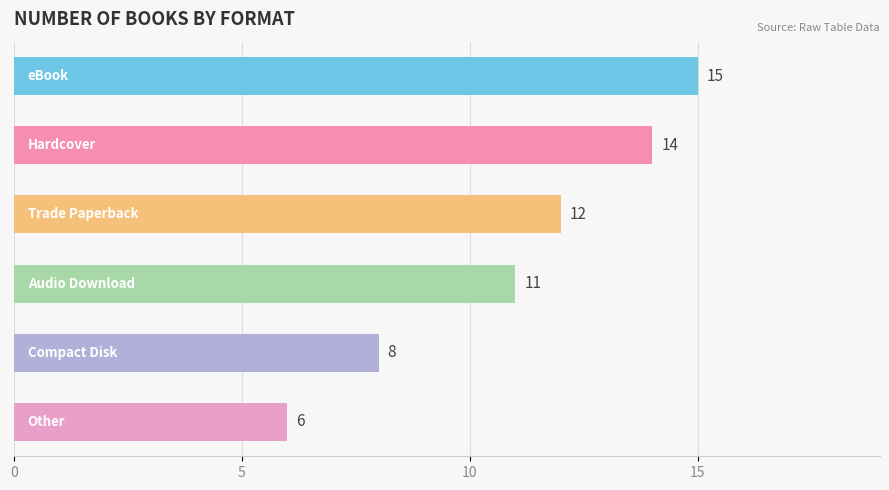

How many data points are less than 12?

3